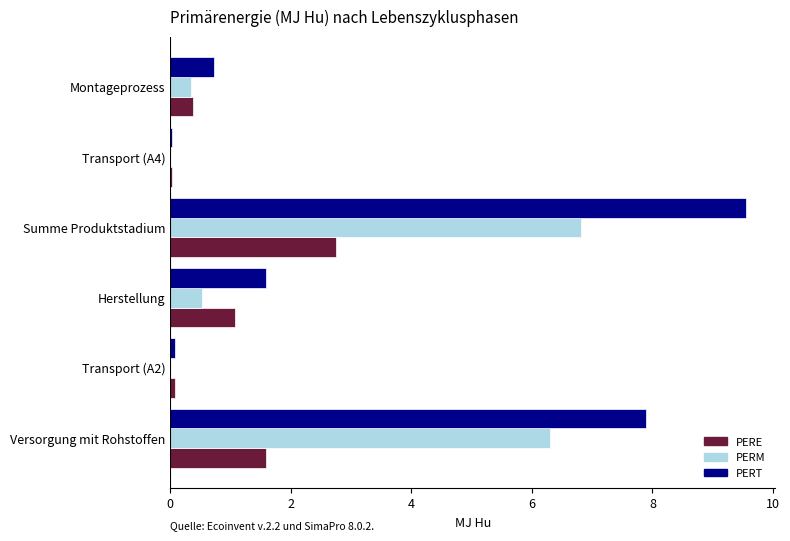

Where is PERT nearest to the value 4?

Herstellung